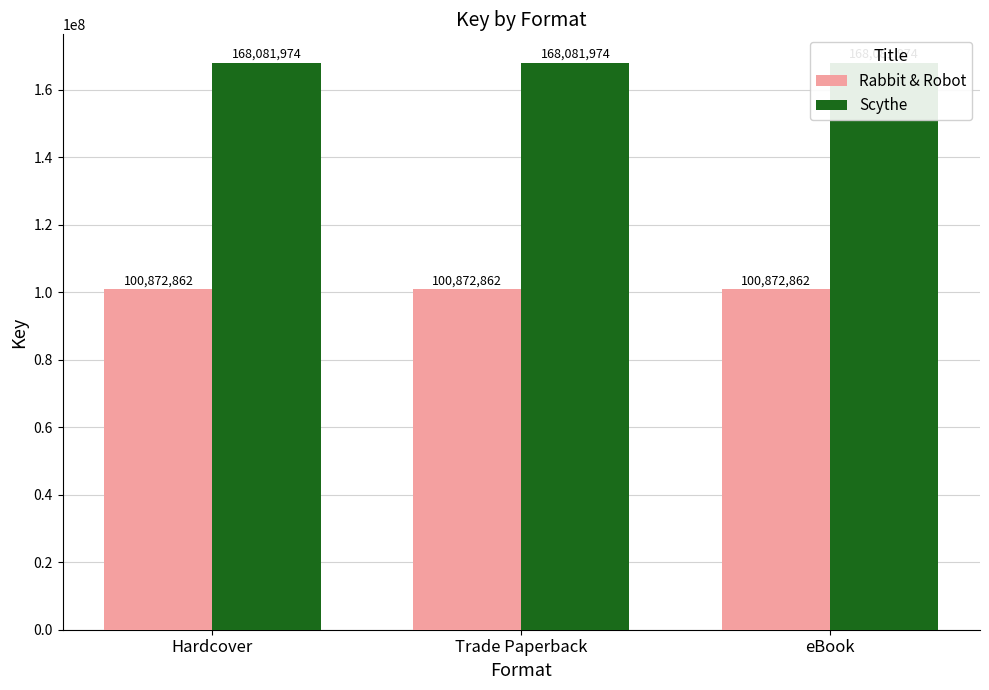

List the series in order of their overall mean, highest first.

Scythe, Rabbit & Robot